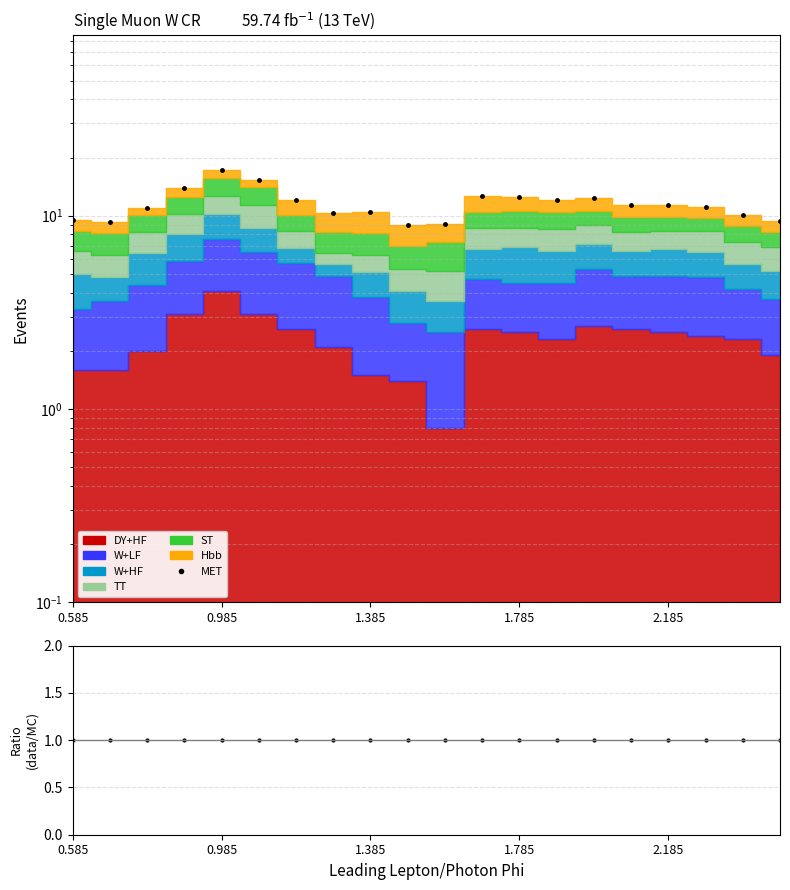

At how many categories does at least one series exceed 17?

1